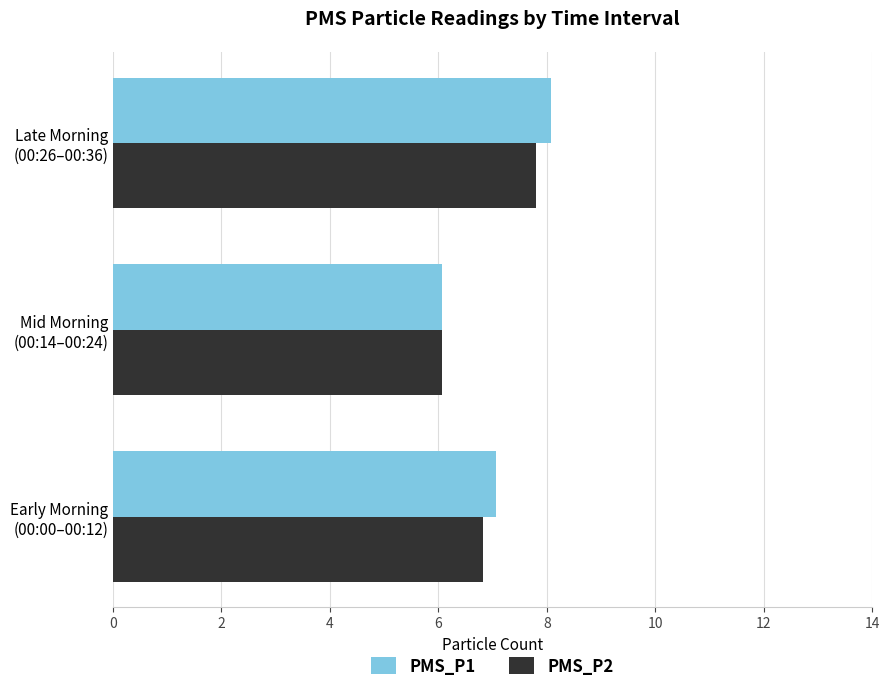

Which series has the widest spread of values?

PMS_P1